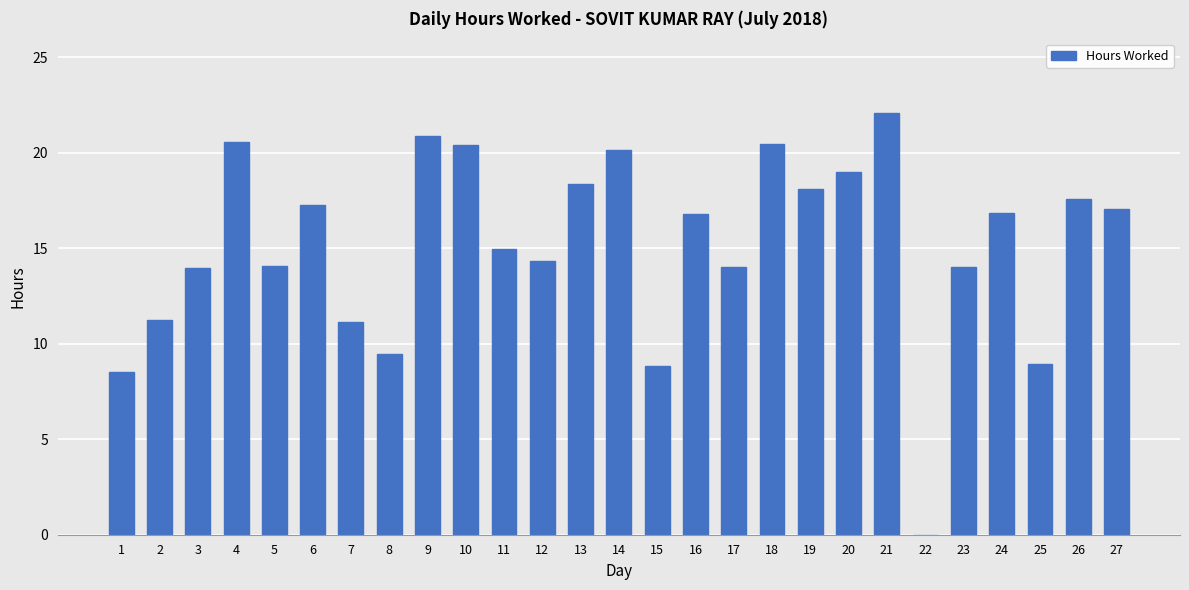

Where does the data first go above 16?

4